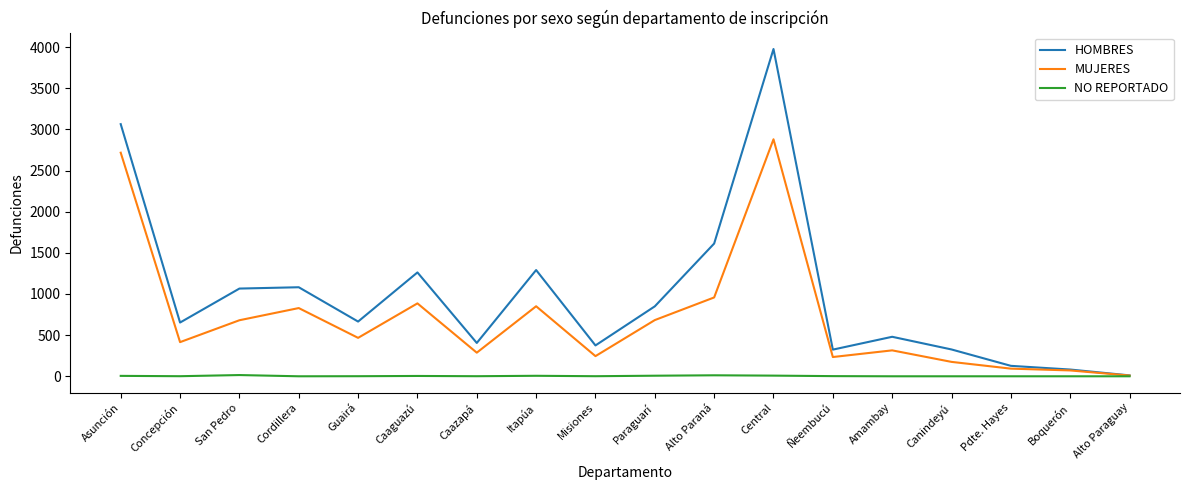

What is the approximate value of MUJERES at Amambay?

315